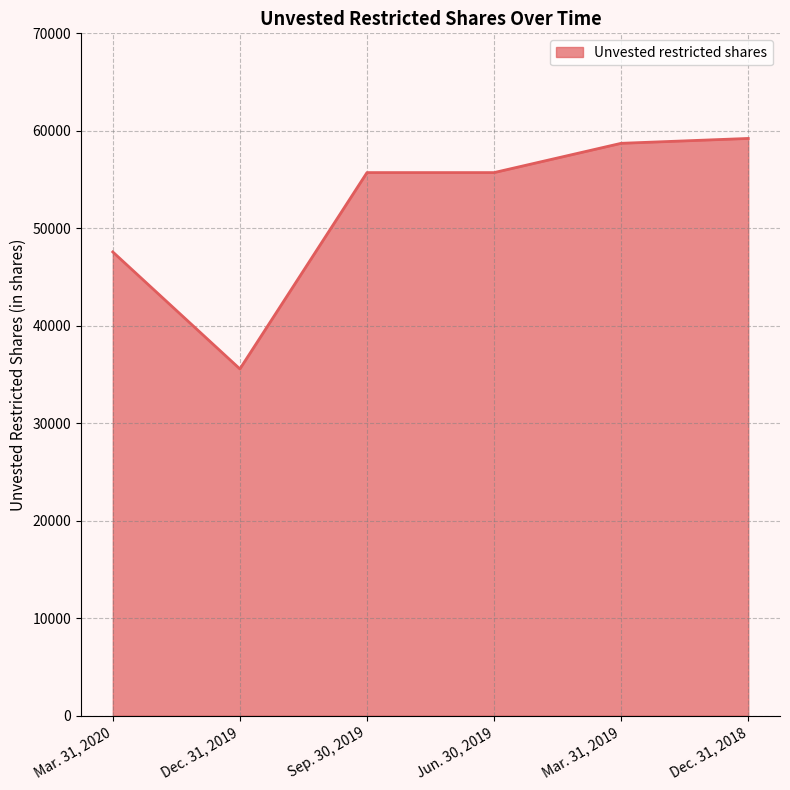

What is the greatest value displayed?

59217